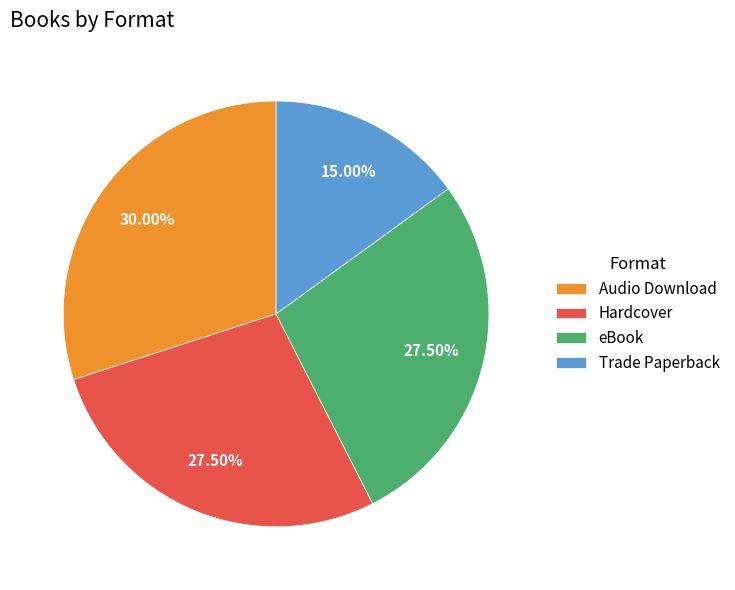

How many slices are in this pie chart?

4